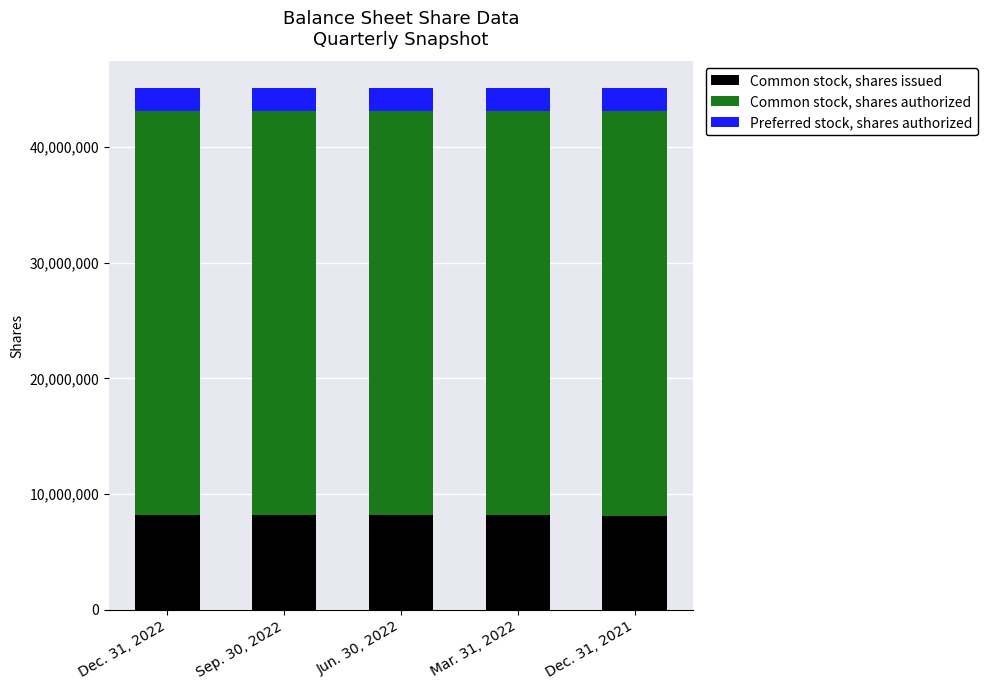

What is the minimum value for Common stock, shares issued?

8100570